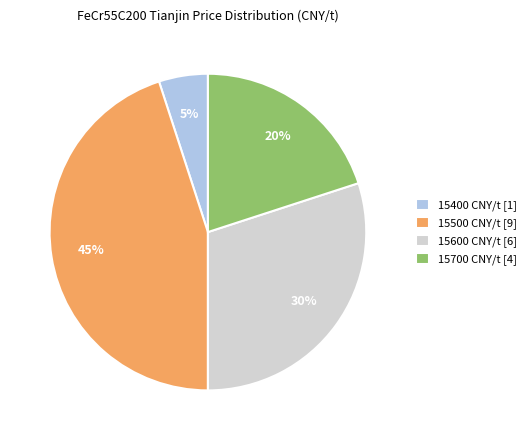

How many segments does this pie chart have?

4